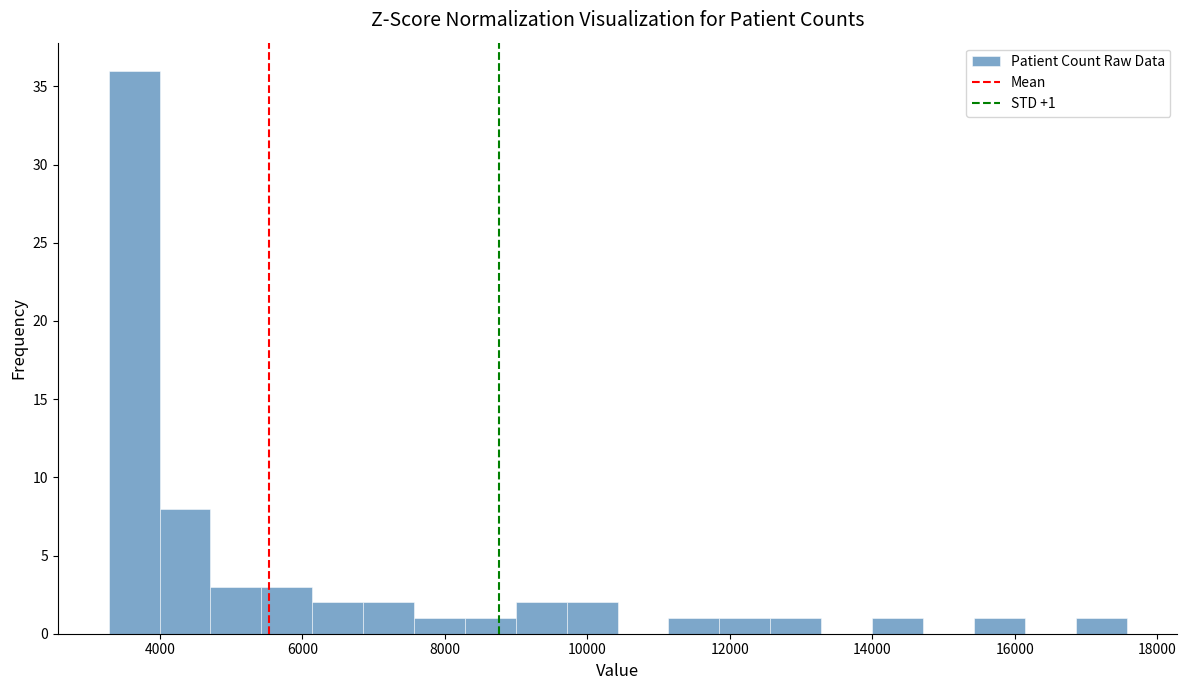

Read against the x-axis, roughly where is the centre of the tallest bar?

3600